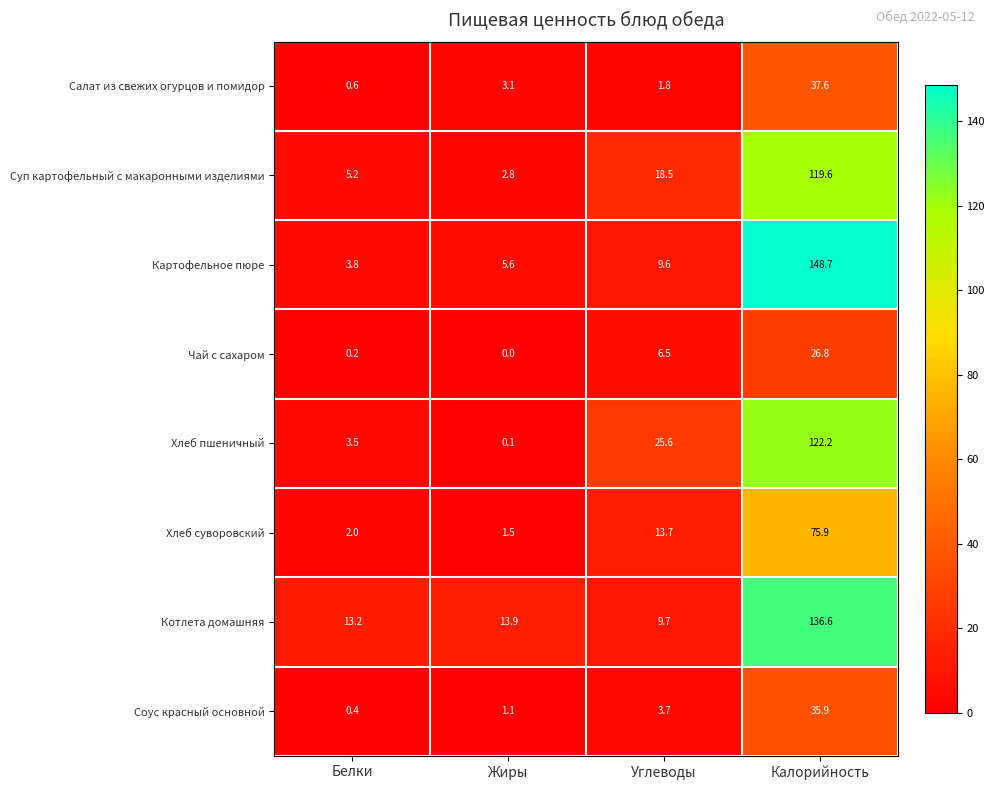

What is the total value across all series at Жиры?

28.1